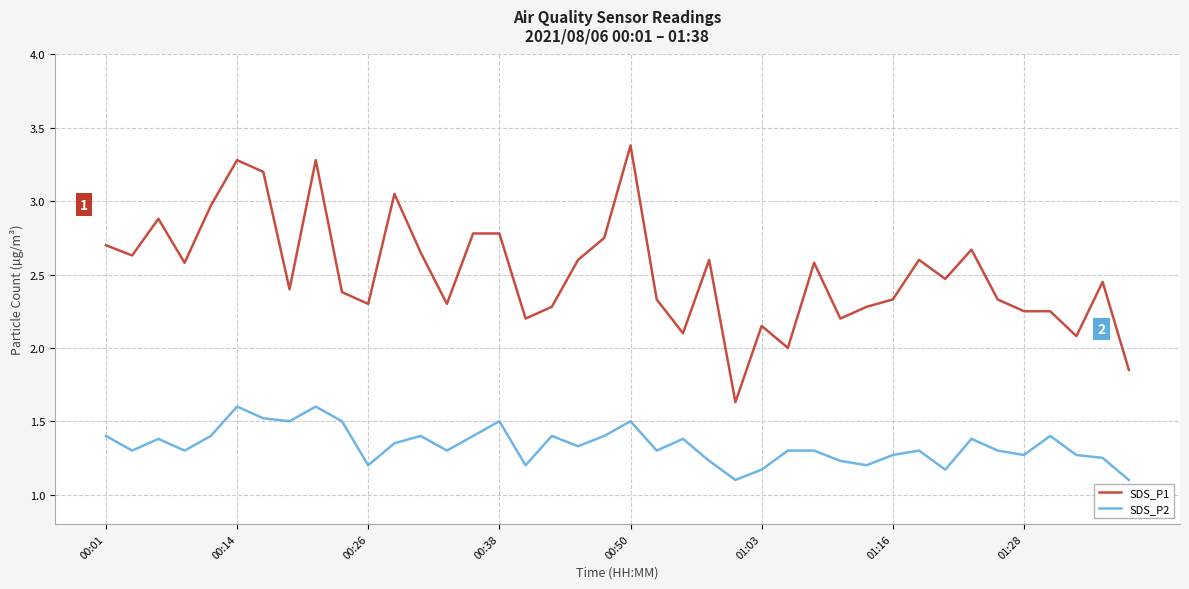

What is the maximum value for SDS_P2?

1.6